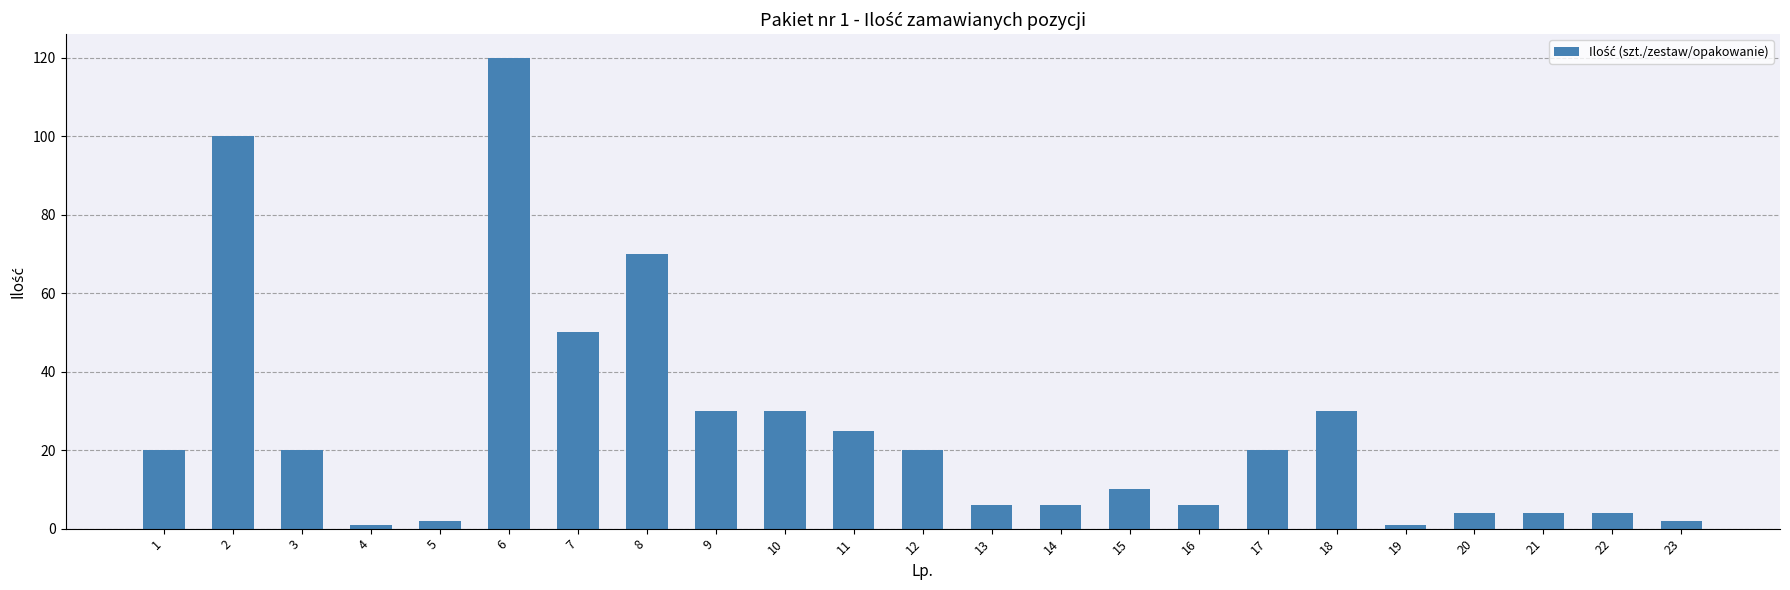

Reading right to left, what are all the values shown in this chart?

23=2	22=4	21=4	20=4	19=1	18=30	17=20	16=6	15=10	14=6	13=6	12=20	11=25	10=30	9=30	8=70	7=50	6=120	5=2	4=1	3=20	2=100	1=20